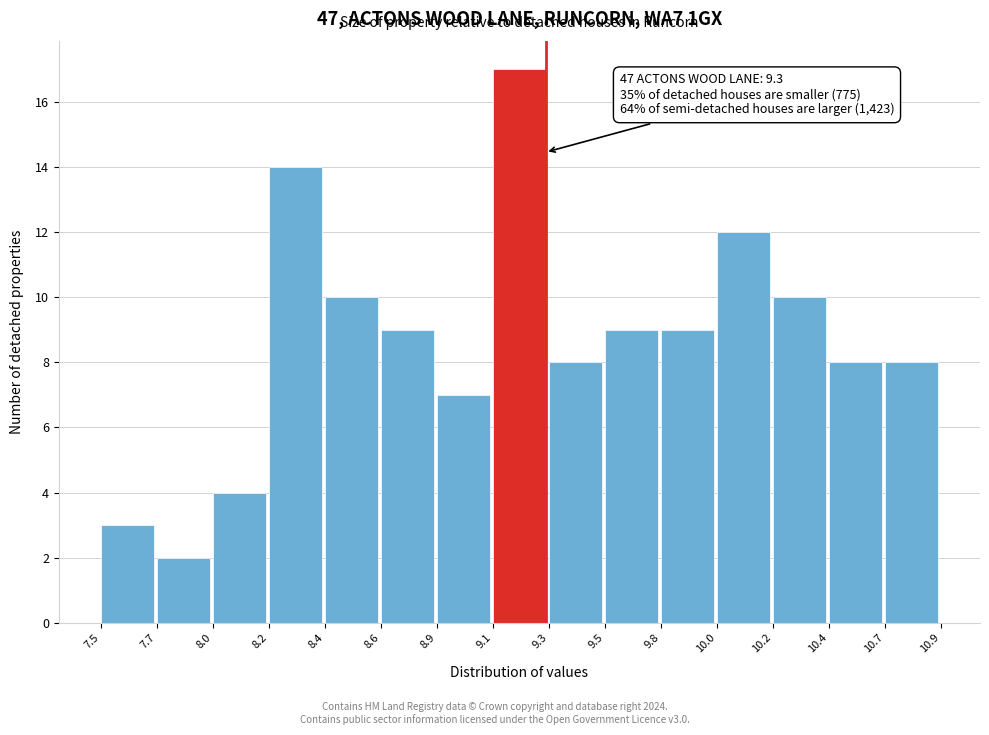

Reading left to right, what are all the values shown in this chart?

7.5=3	7.7=2	8.0=4	8.2=14	8.4=10	8.6=9	8.9=7	9.1=17	9.3=8	9.5=9	9.8=9	10.0=12	10.2=10	10.4=8	10.7=8